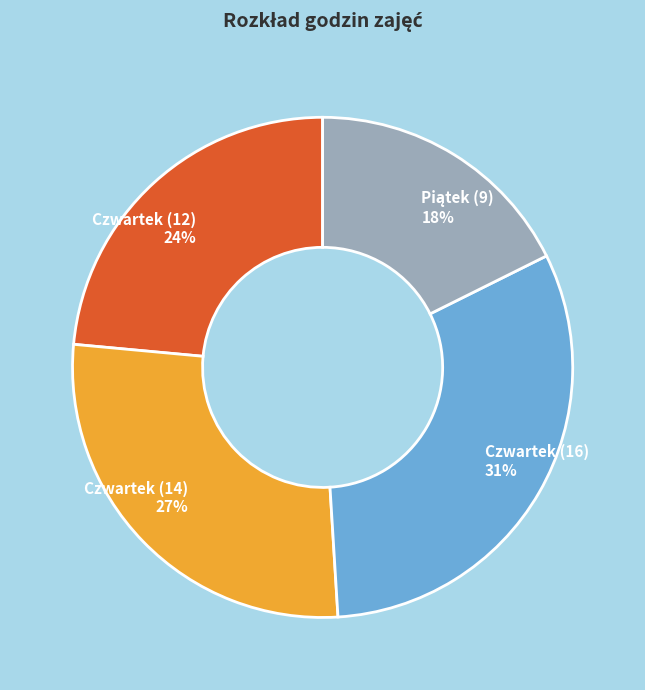

Do Czwartek (16) and Czwartek (12) together represent more than half of the pie?

Yes